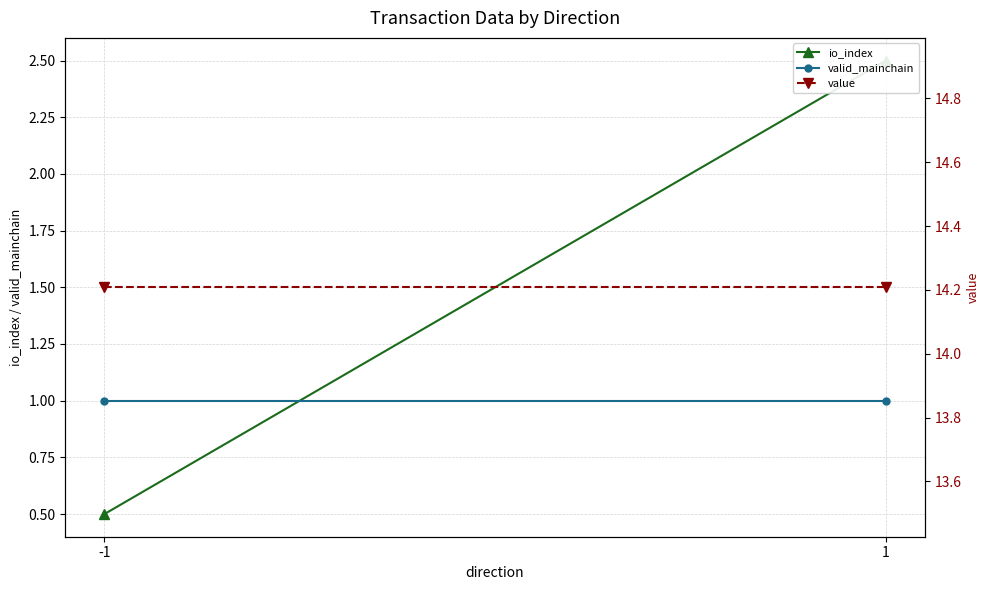

What is the sum of the value values at 1 and -1?

28.4